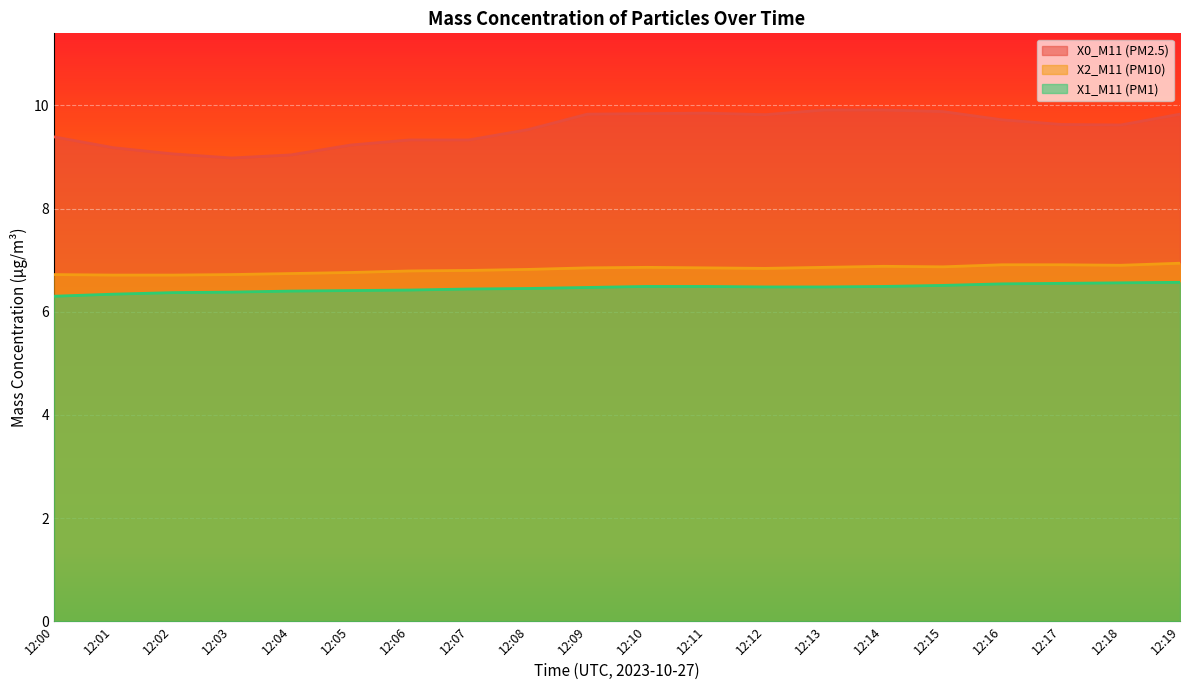

True or false: X1_M11 (PM1) has a value of 2.5 at 12:11.

False